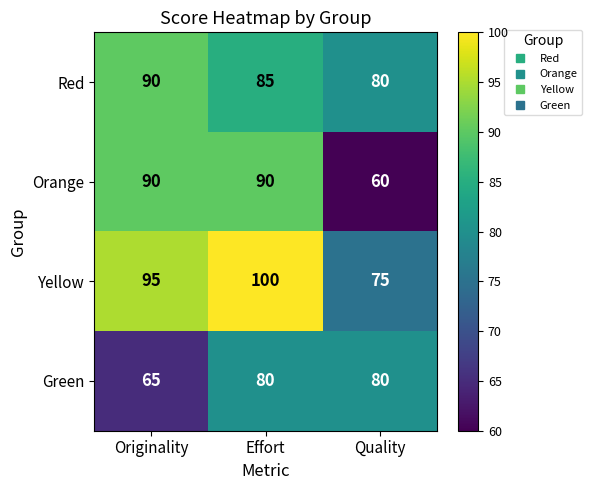

Reading left to right, extract all data points from this chart.

Red: 90	85	80
Orange: 90	90	60
Yellow: 95	100	75
Green: 65	80	80